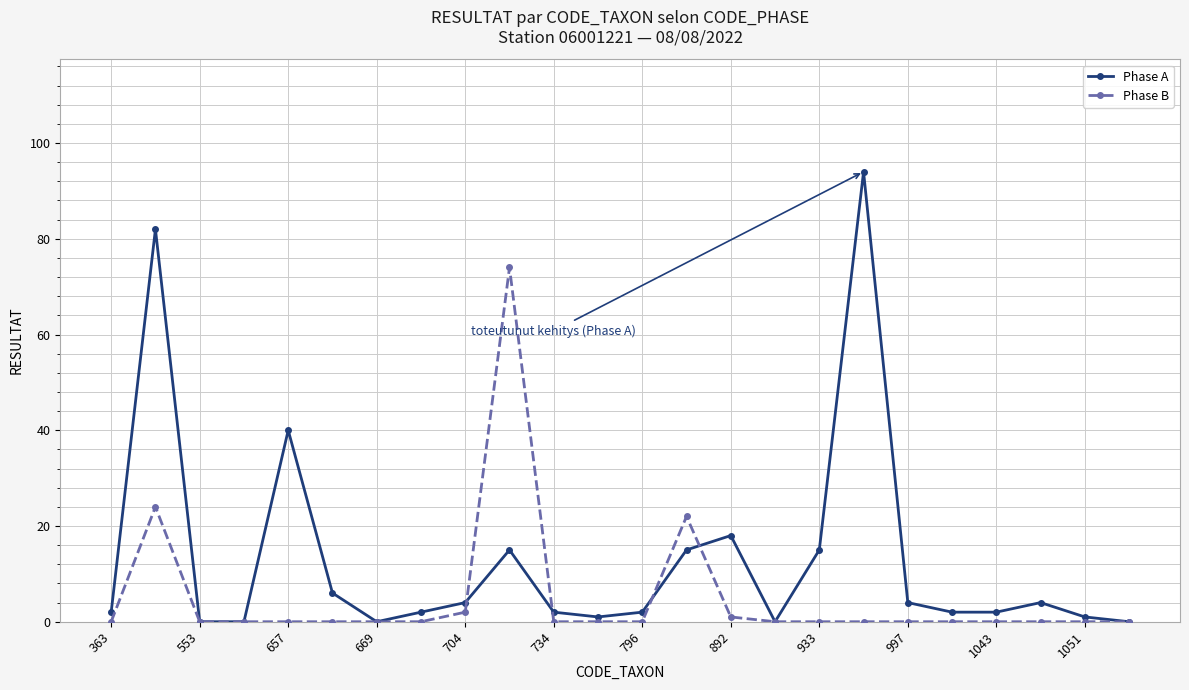

How many lines are shown in the chart?

2